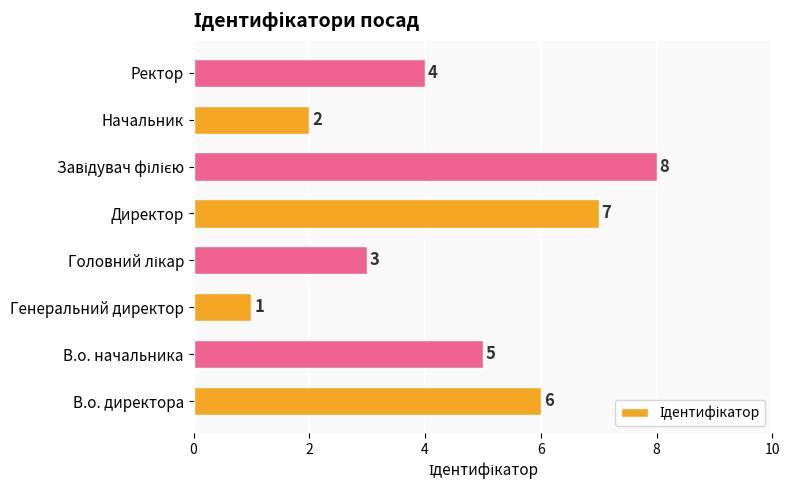

What is the sum of all values?

36